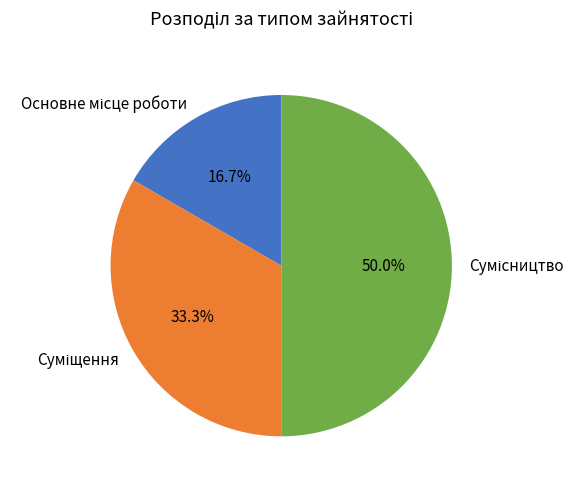

The Основне місце роботи slice represents 17% of the pie. True or false?

True